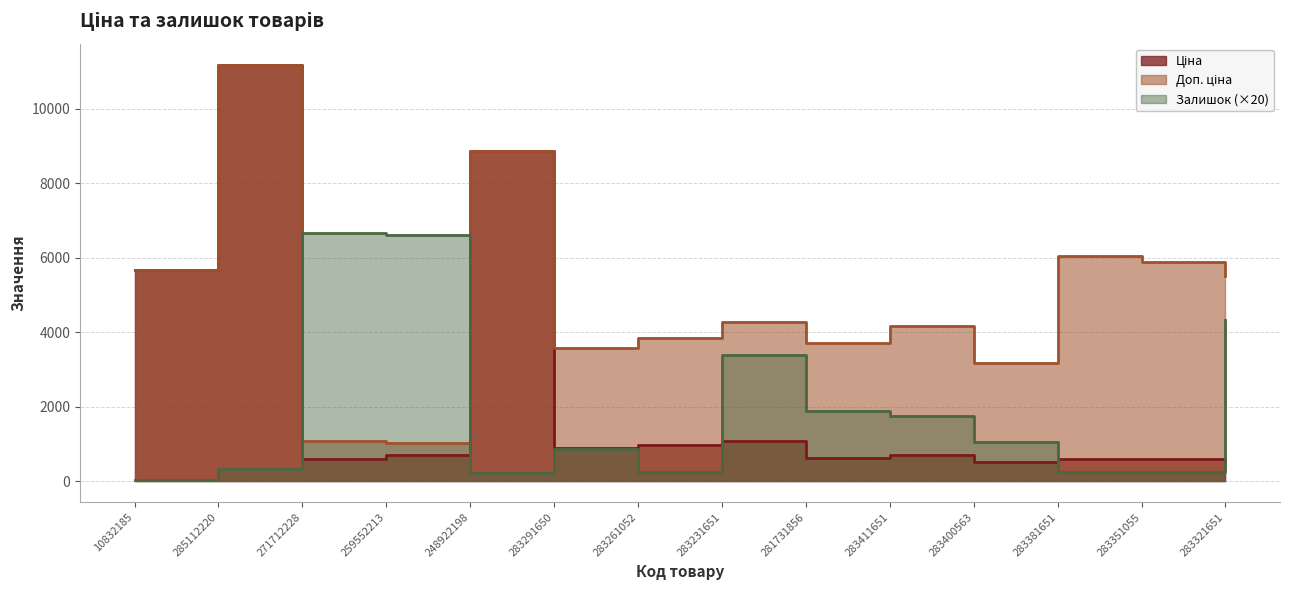

At which category does Залишок reach its first local peak?

271712228